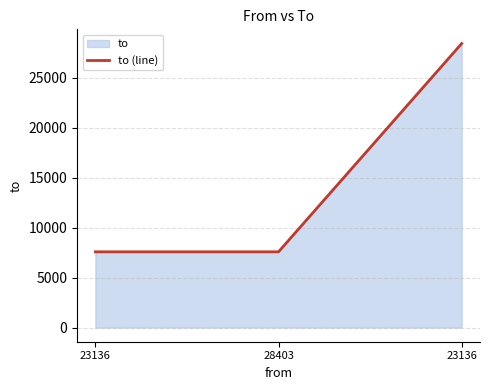

How many lines are shown in the chart?

1